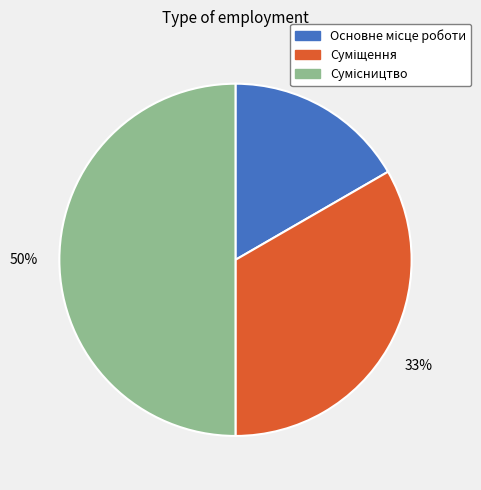

To the nearest percent, what is the average slice percentage?

33%